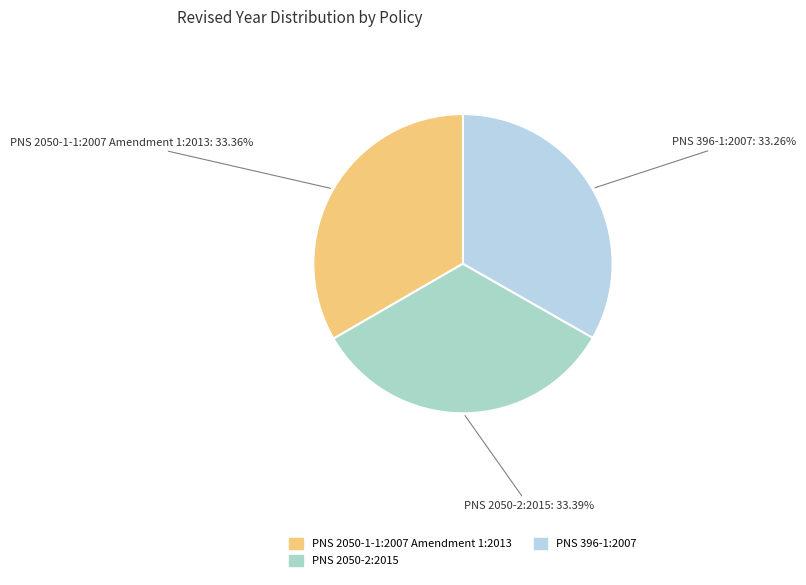

To the nearest percent, what percentage of the pie is PNS 2050-2:2015?

33%